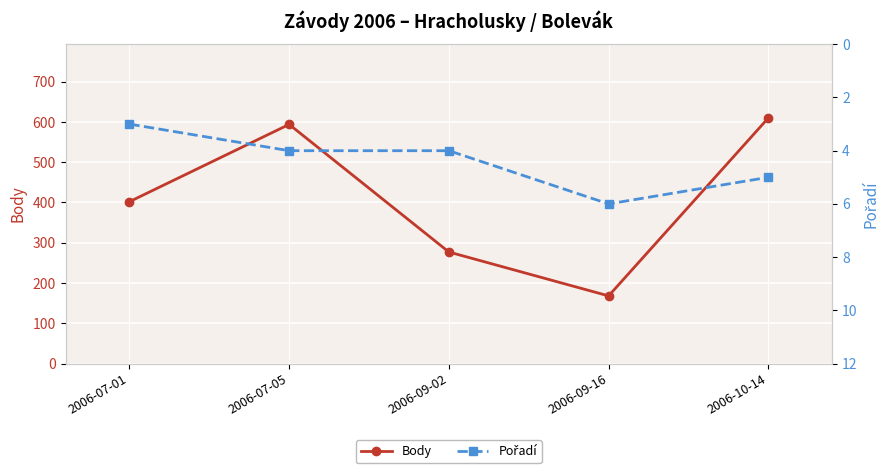

True or false: Body has more than 1 points higher than both neighbors.

False